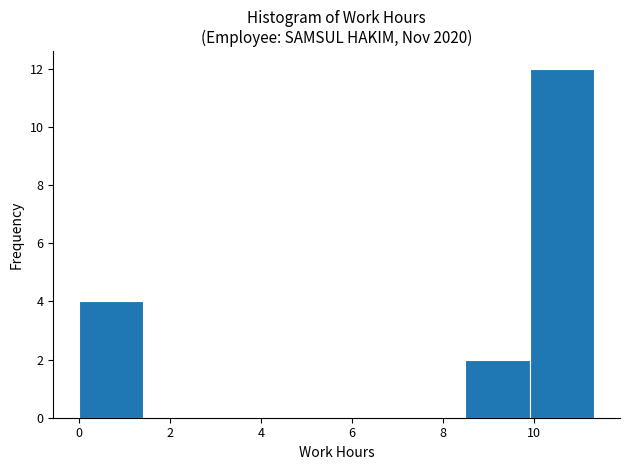

Reading left to right, transcribe this chart: for each bar, give the range it covers on the x-axis and its height. Neither the bar edges nor the heights are printed on the chart, so give them approximately, as read against the axes.

0.0 to 1.4: 4
1.4 to 2.8: 0
2.8 to 4.2: 0
4.2 to 5.6: 0
5.6 to 7.0: 0
7.0 to 8.4: 0
8.4 to 10.0: 2
10.0 to 11.4: 12